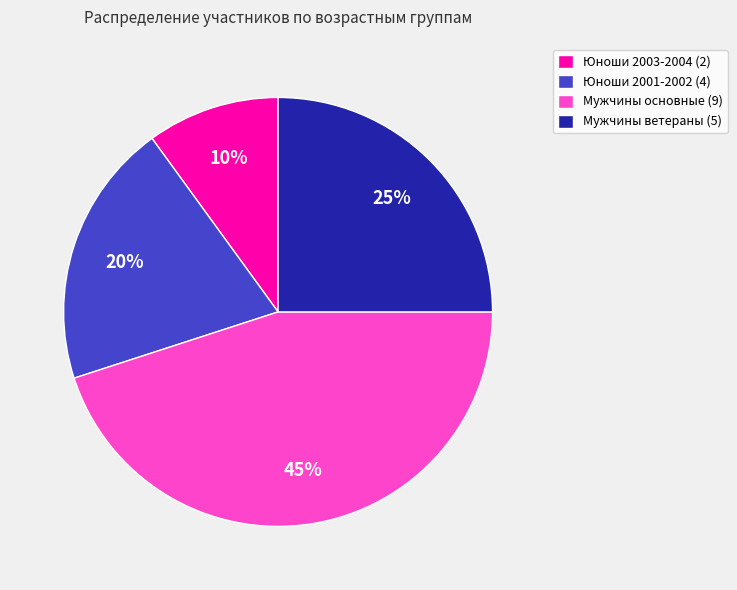

Do Юноши 2001-2002 (4) and Юноши 2003-2004 (2) together represent more than half of the pie?

No